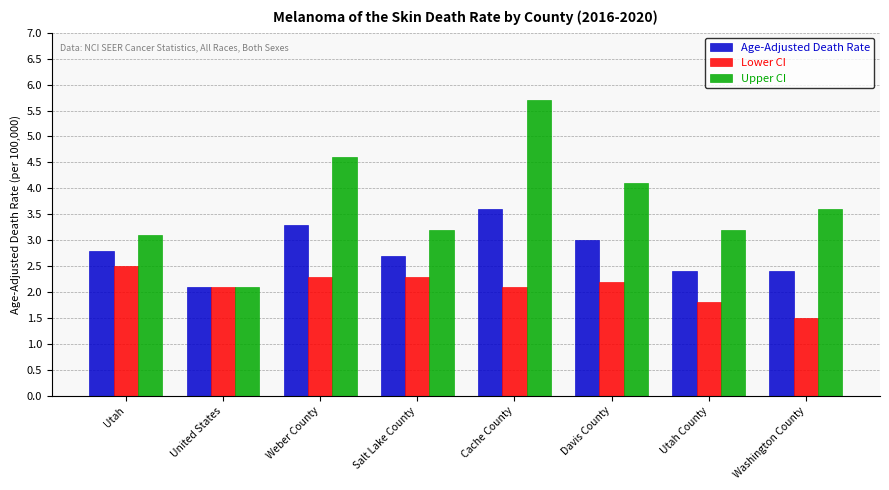

What is the sum of all Age-Adjusted Death Rate values?

22.3